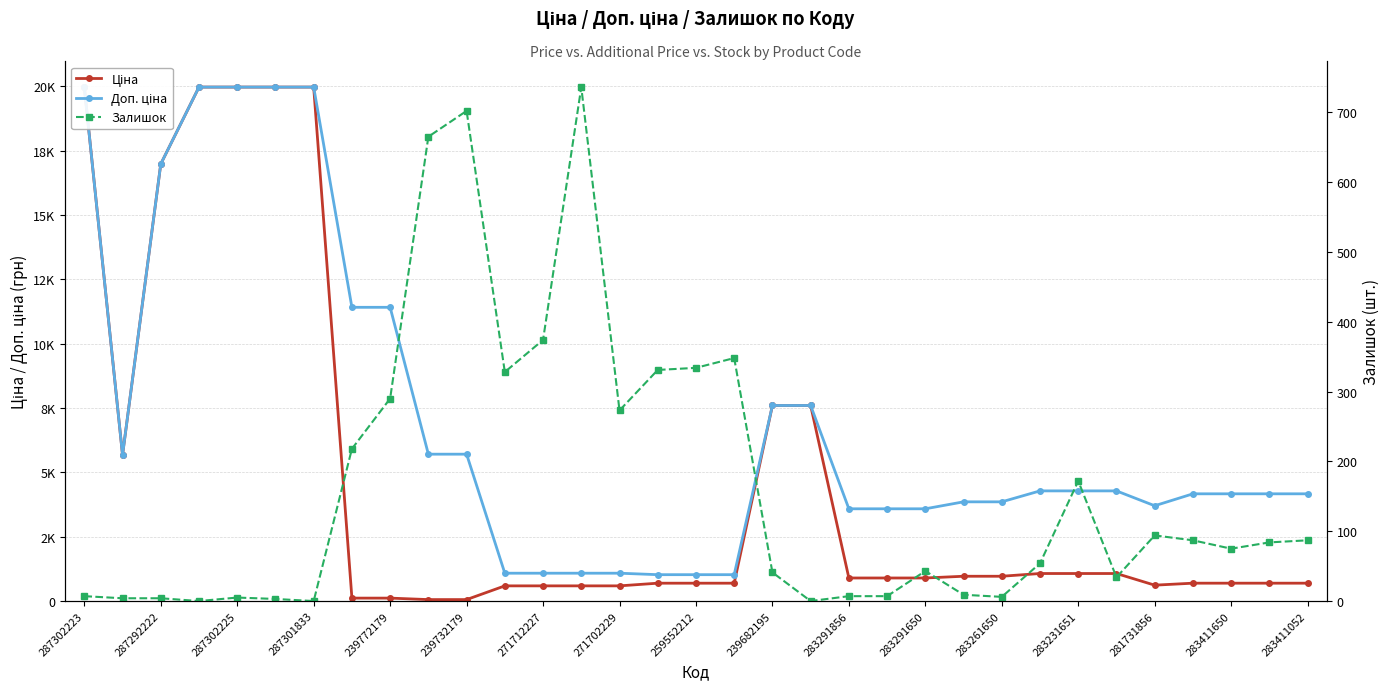

What is the value of the Доп. ціна point at the 27th from the left?

4279.1